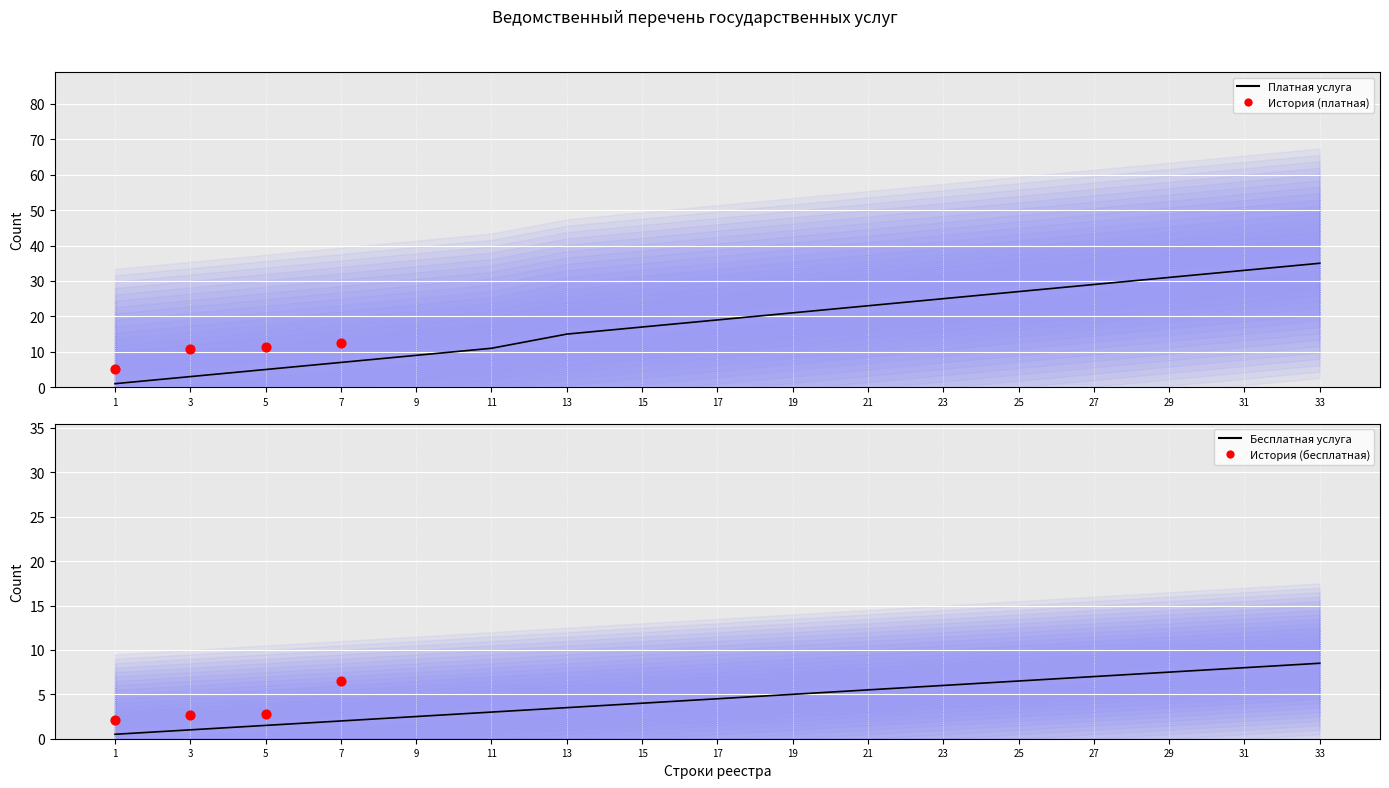

Which series contains the lowest Y value?

бесплатная